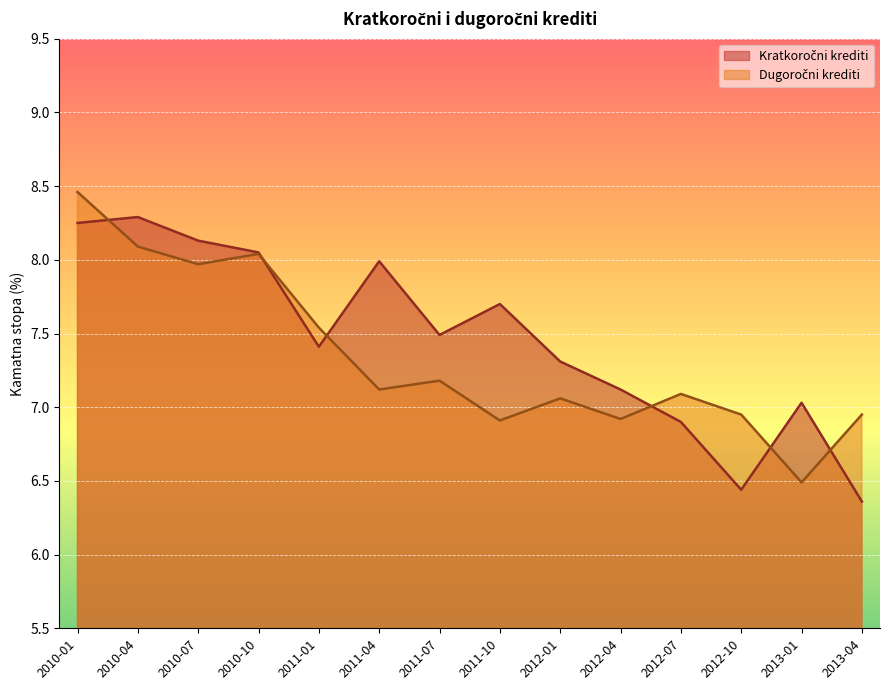

True or false: Dugoročni krediti and Kratkoročni krediti cross at least once.

True